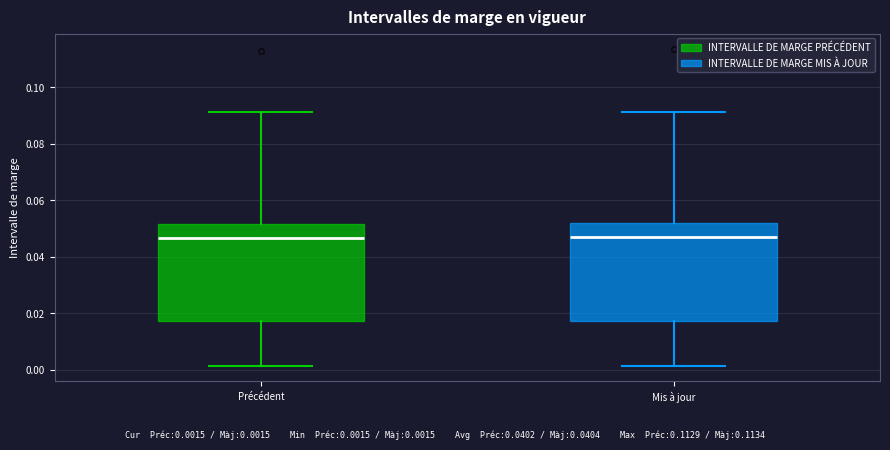

Reading left to right, read every box against the y-axis: the position of its median line, the range the box covers, and the ends of its whiskers. The values are not printed on the chart, so give them approximately, as read against the axis.

Précédent: median 0.046, box 0.018 to 0.052, whiskers 0.002 to 0.092
Mis à jour: median 0.048, box 0.018 to 0.052, whiskers 0.002 to 0.092